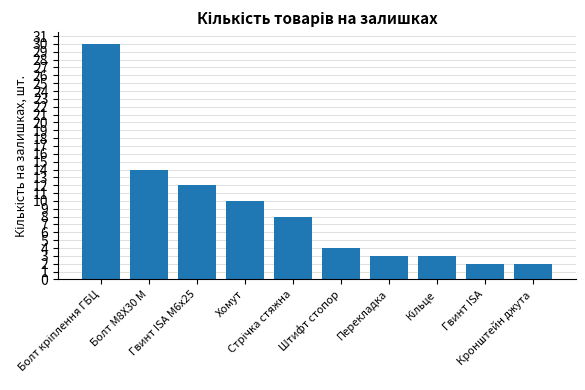

The value at Хомут is 10. True or false?

True